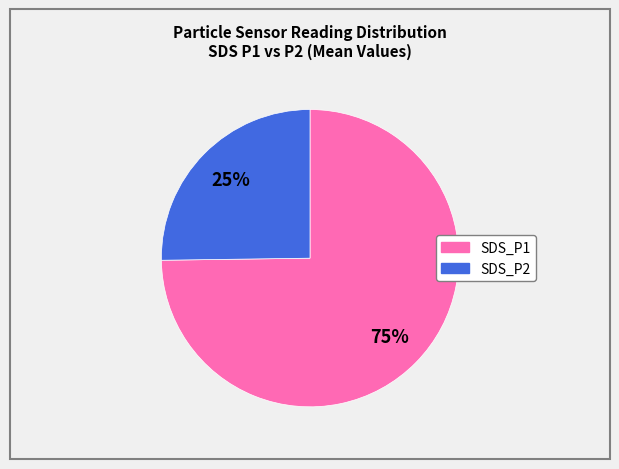

How many slices are in this pie chart?

2